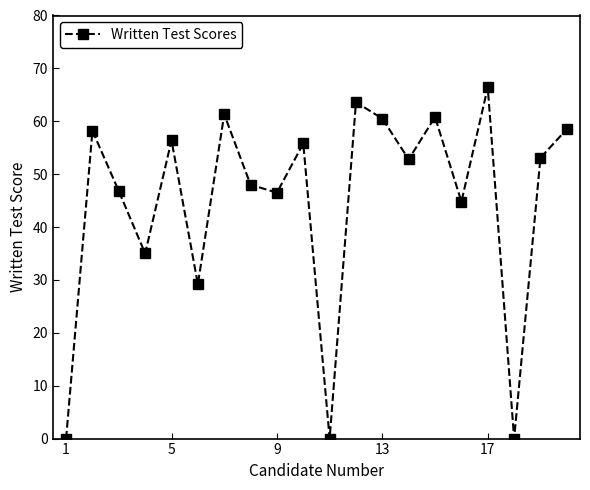

How many points are lower than both their immediate neighbors (excluding endpoints)?

7